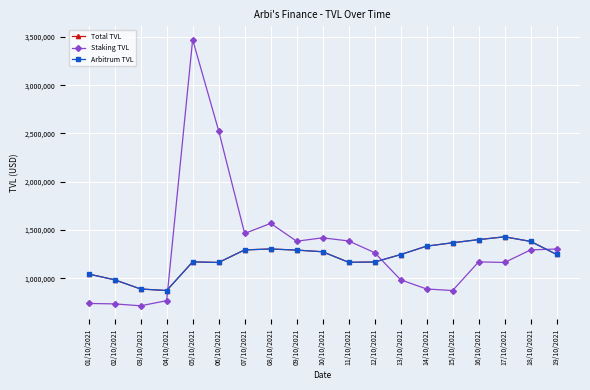

Does the chart have visible grid lines?

Yes